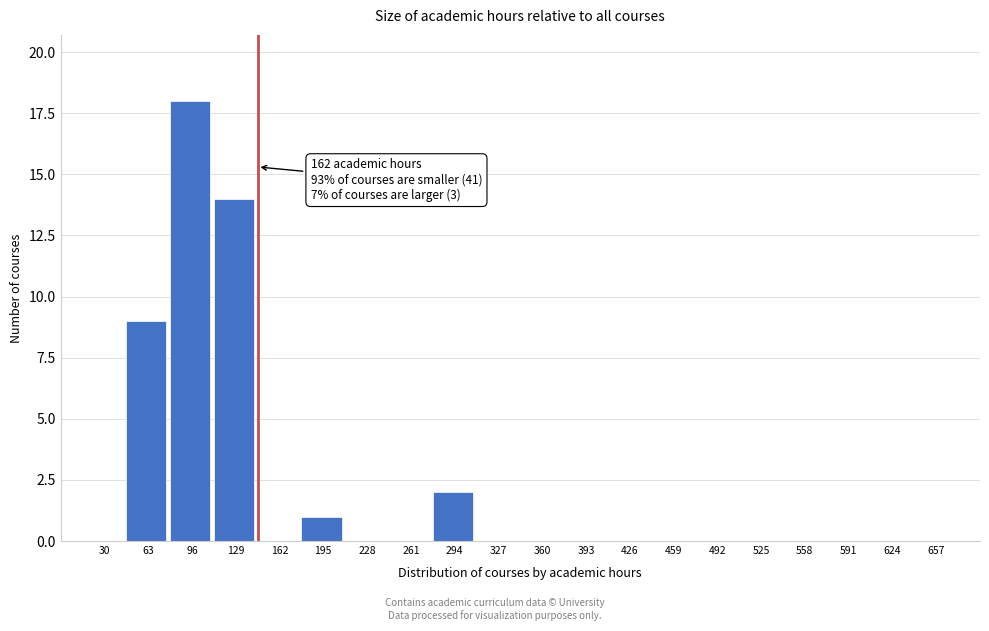

Reading left to right, transcribe all the data shown in this chart.

30=0	63=9	96=18	129=14	162=0	195=1	228=0	261=0	294=2	327=0	360=0	393=0	426=0	459=0	492=0	525=0	558=0	591=0	624=0	657=0